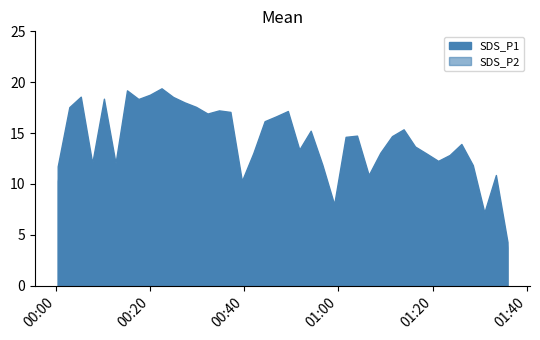

At which category does the chart reach its peak across all series?

9